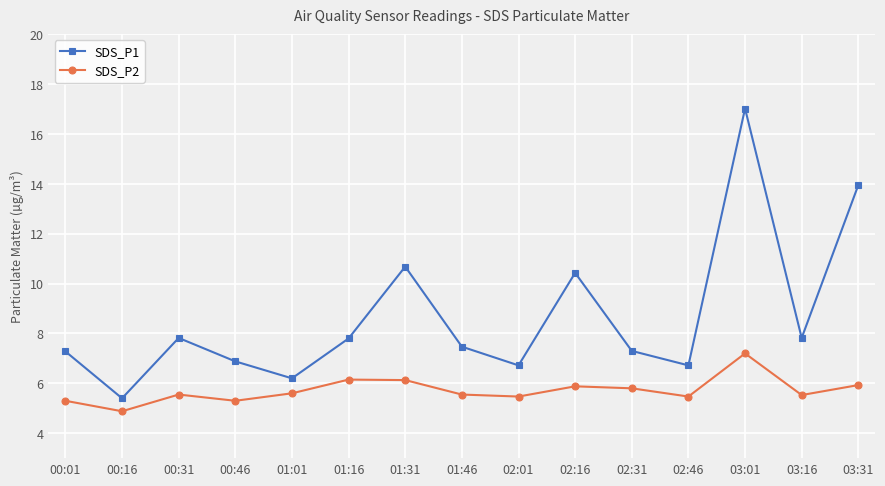

The value of SDS_P1 at 01:46 is 7.5. True or false?

True